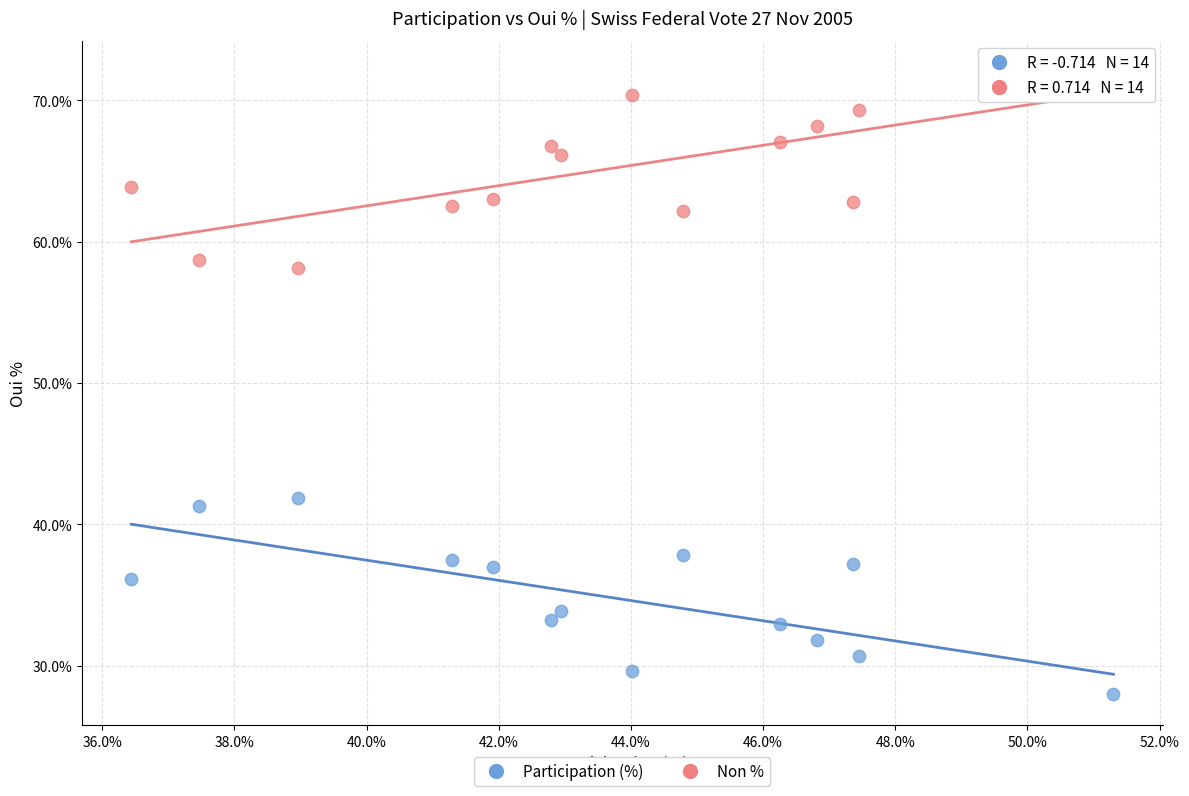

Across all data points, what is the range of Y values (max minus min)?

44.0